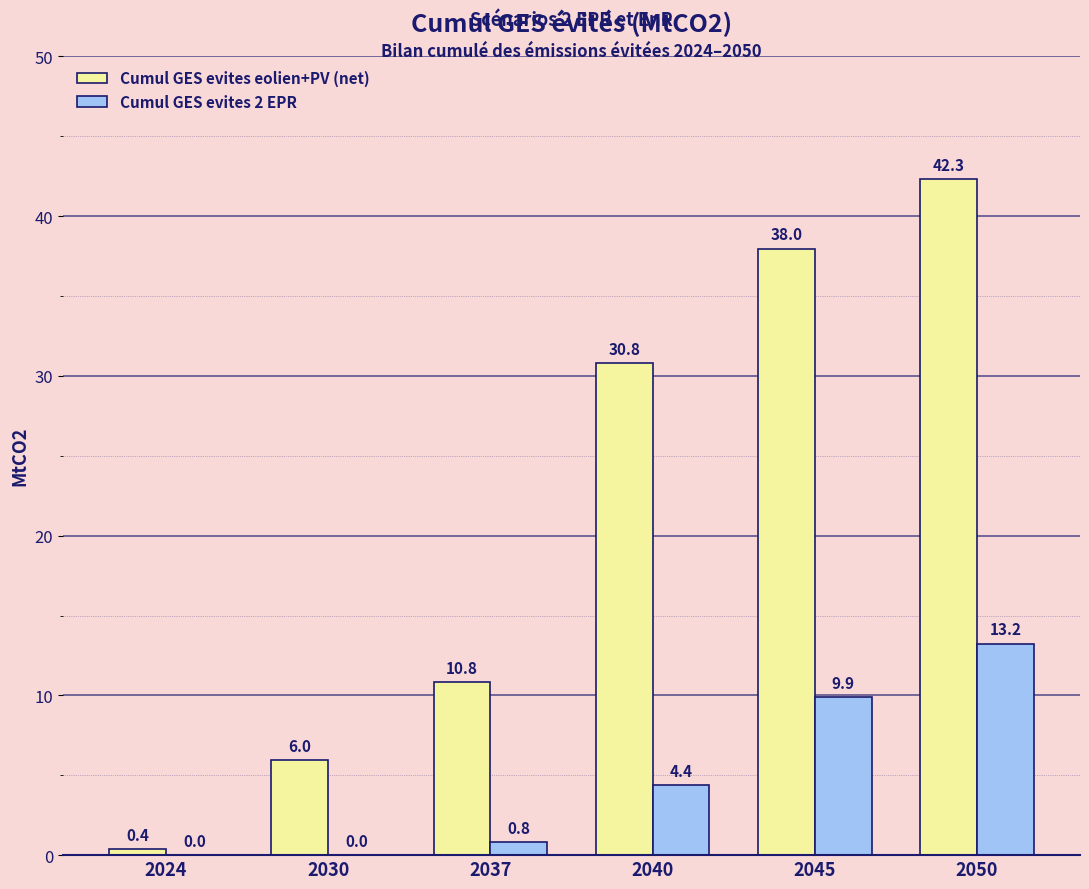

At which category is the sum across all series the highest?

2050